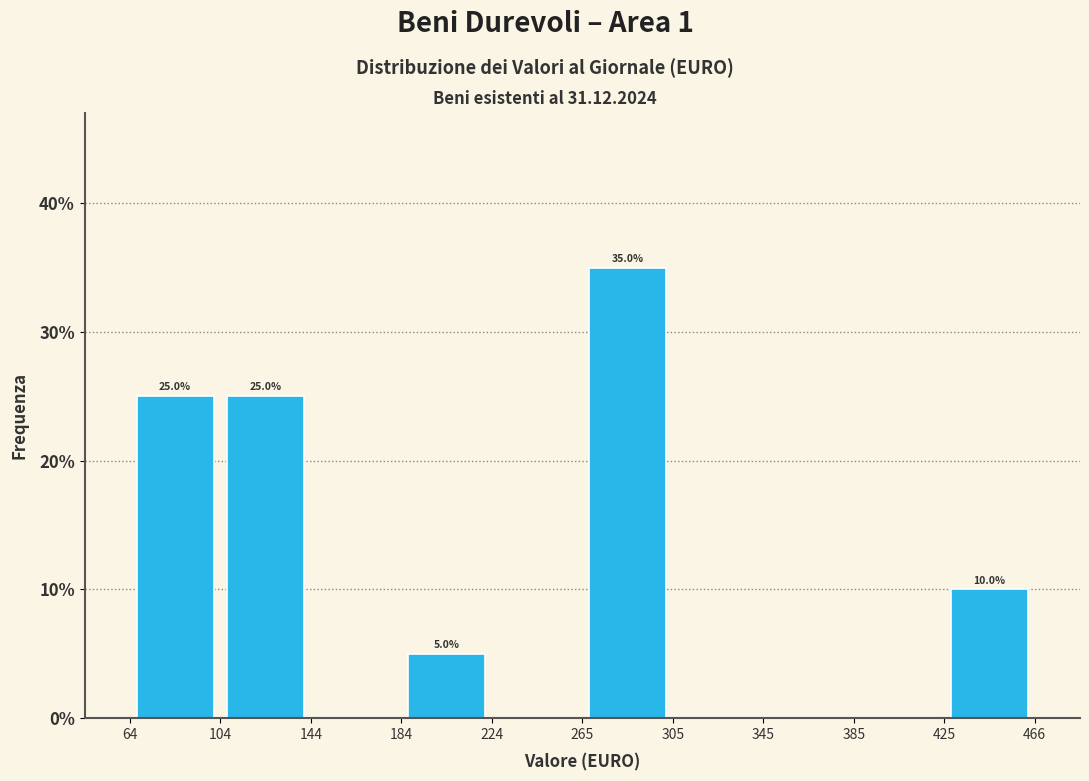

Over which range of the x-axis is the bar tallest?

265 to 305